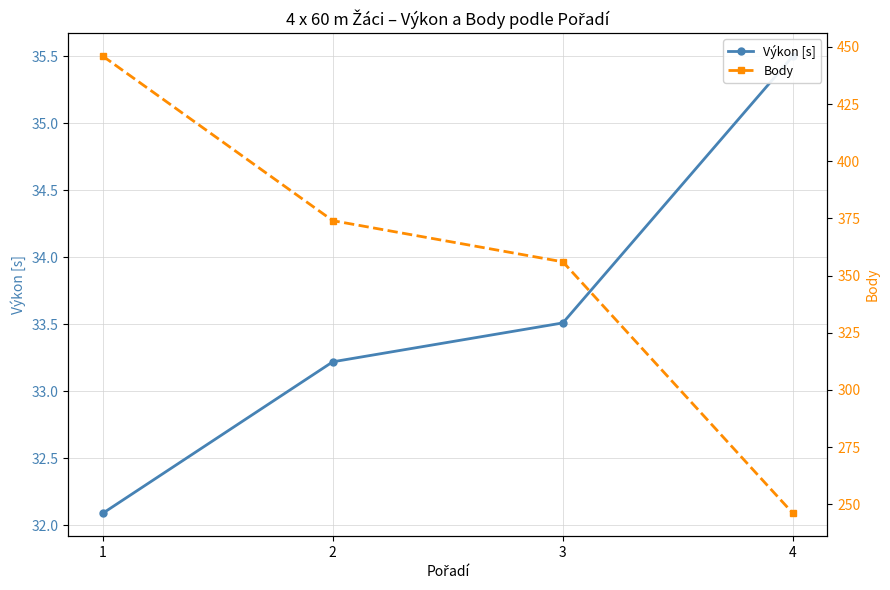

Between 2 and 3, which series saw the biggest shift?

Body